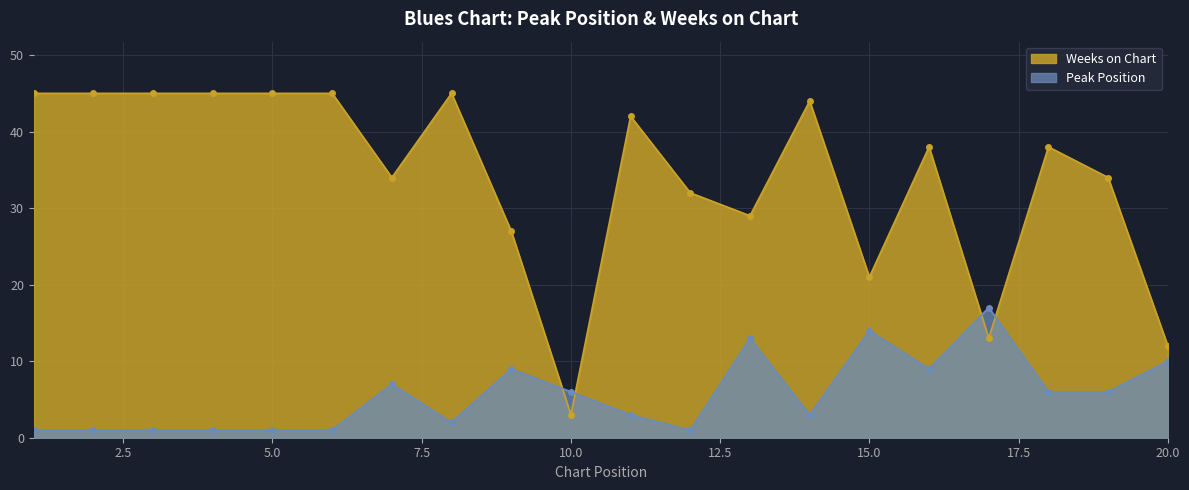

Reading left to right, what are all the values shown in this chart?

Peak Position: 1	1	1	1	1	1	7	2	9	6	3	1	13	3	14	9	17	6	6	10
Weeks on Chart: 45	45	45	45	45	45	34	45	27	3	42	32	29	44	21	38	13	38	34	12